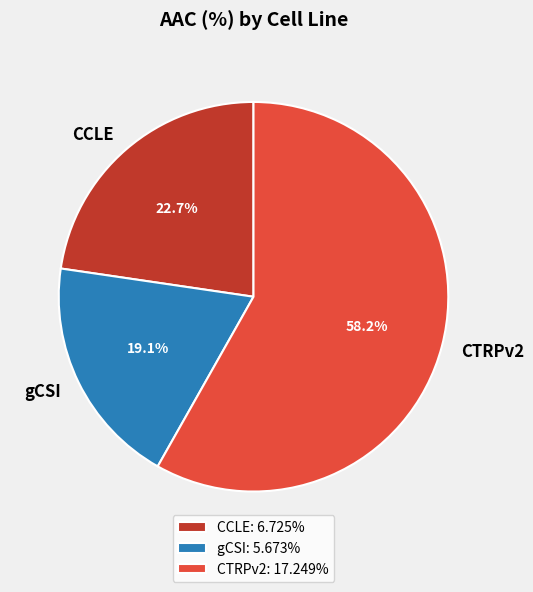

The CCLE slice represents 23% of the pie. True or false?

True